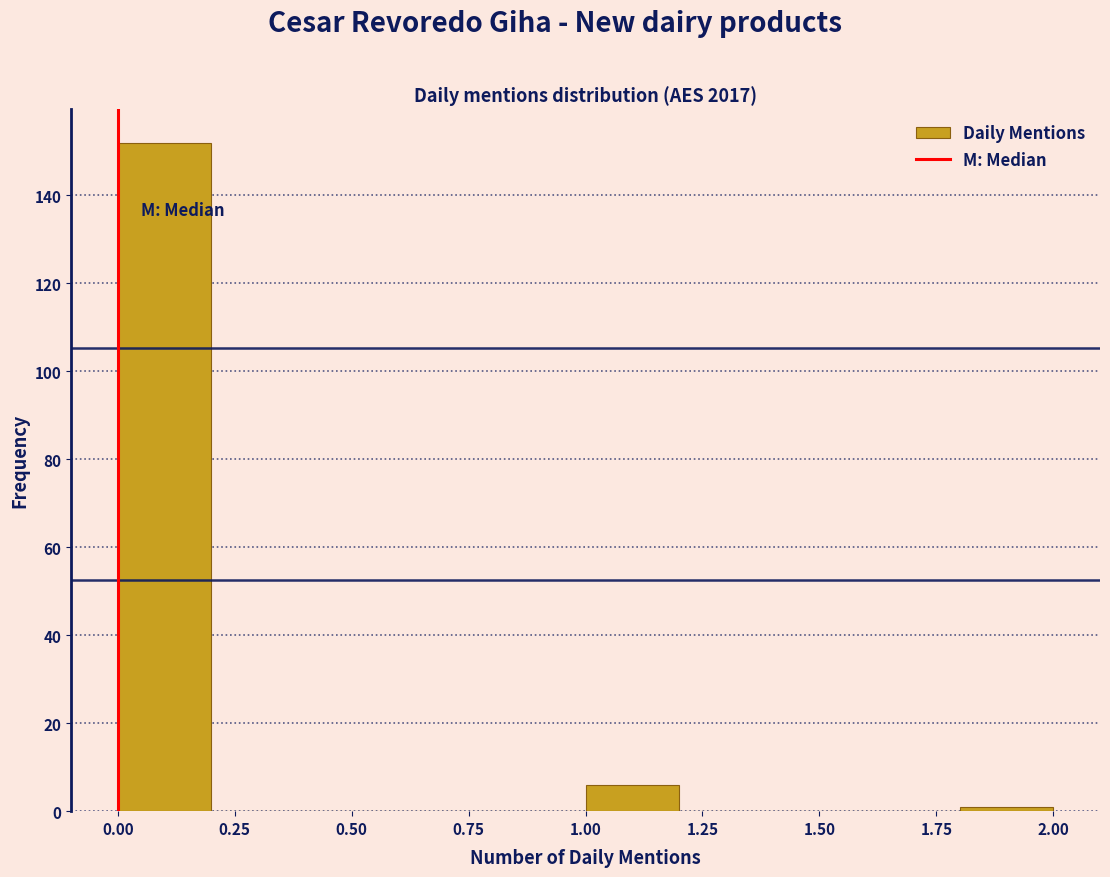

Reading left to right, transcribe this chart: for each bar, give the range it covers on the x-axis and its height. The values are not printed on the chart, so give them approximately, as read against the axis.

0.0 to 0.2: 152
0.2 to 0.4: 0
0.4 to 0.6: 0
0.6 to 0.8: 0
0.8 to 1.0: 0
1.0 to 1.2: 6
1.2 to 1.4: 0
1.4 to 1.6: 0
1.6 to 1.8: 0
1.8 to 2.0: under 2